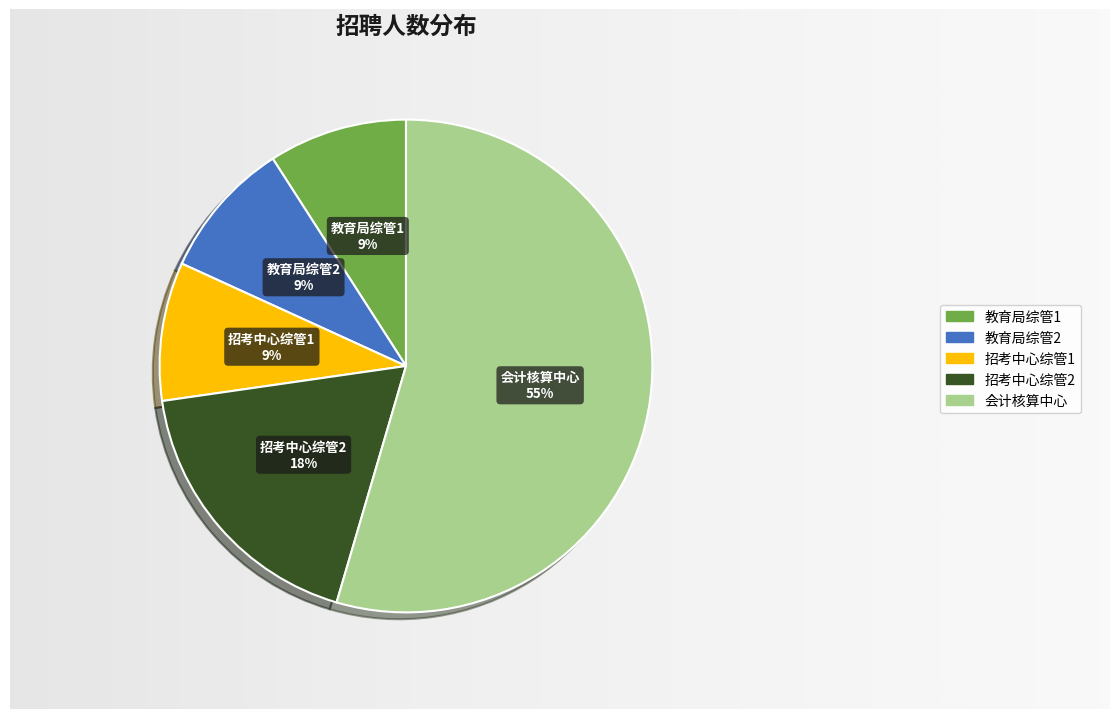

Is it true that 上海市浦东新区教育局会计核算中心 is 68% of the pie?

False